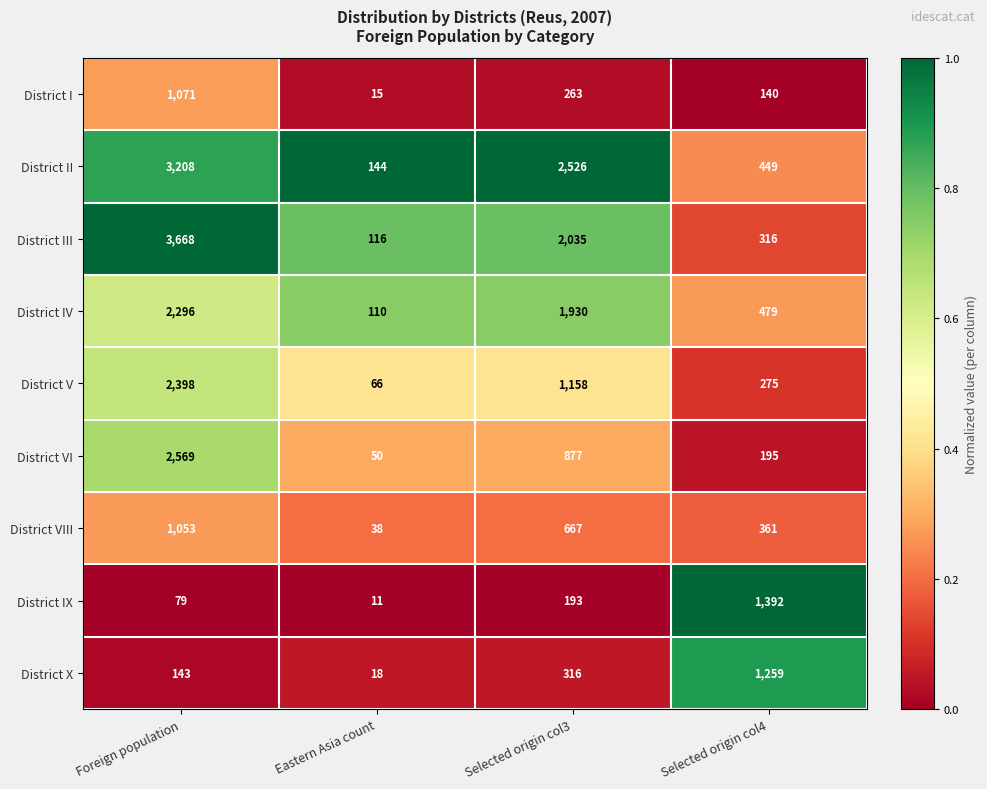

What is the difference between the highest and lowest values at Selected origin col4?

1252